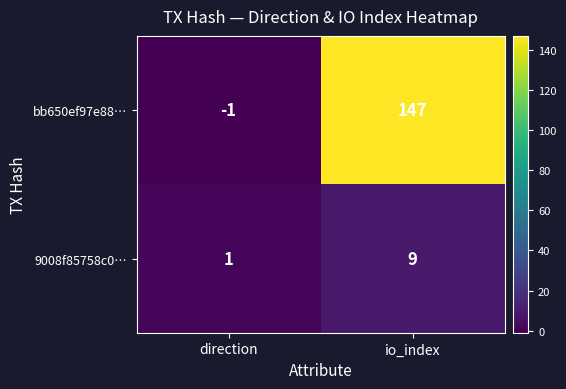

At which category does the chart reach its peak across all series?

io_index